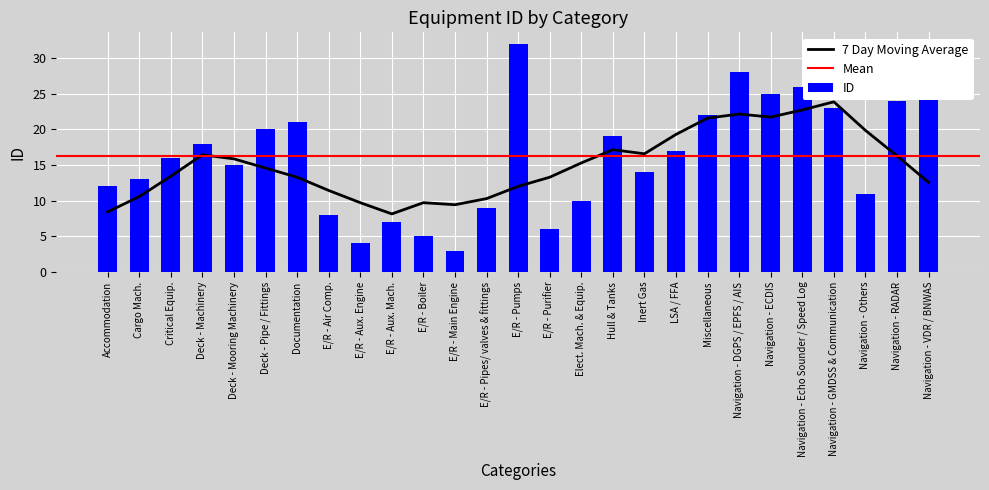

What is the label of the 24th bar from the right?

Deck - Machinery